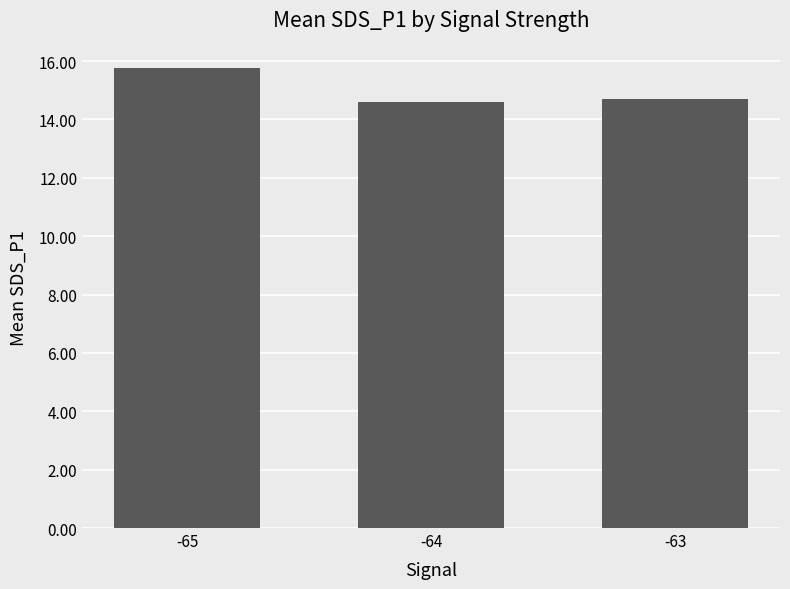

At which category does the chart reach its peak across all series?

-65